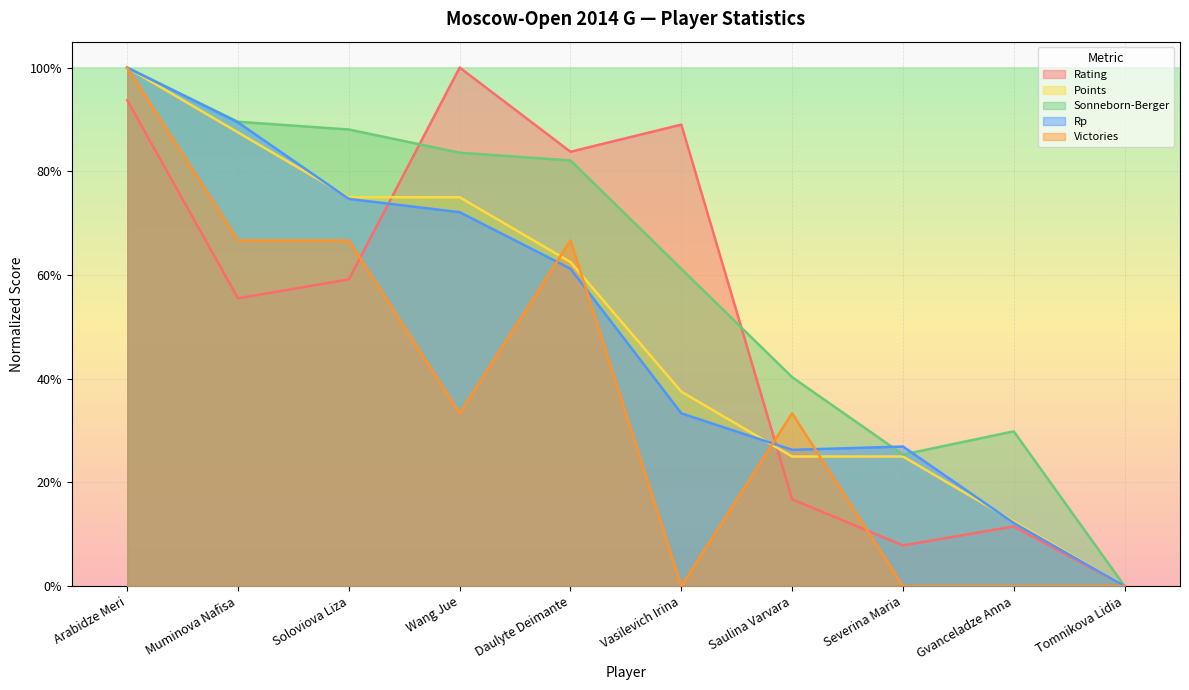

How many lines are shown in the chart?

5